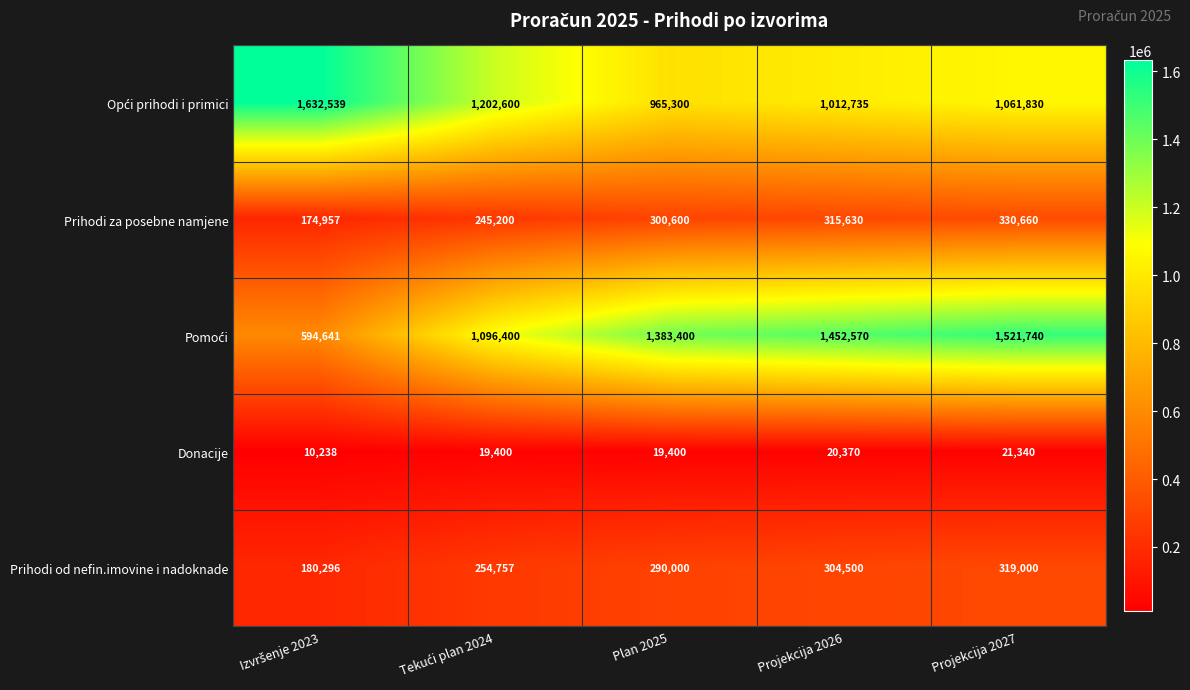

The value of Prihodi od nefin.imovine i nadoknade at Plan 2025 is 290000. True or false?

True